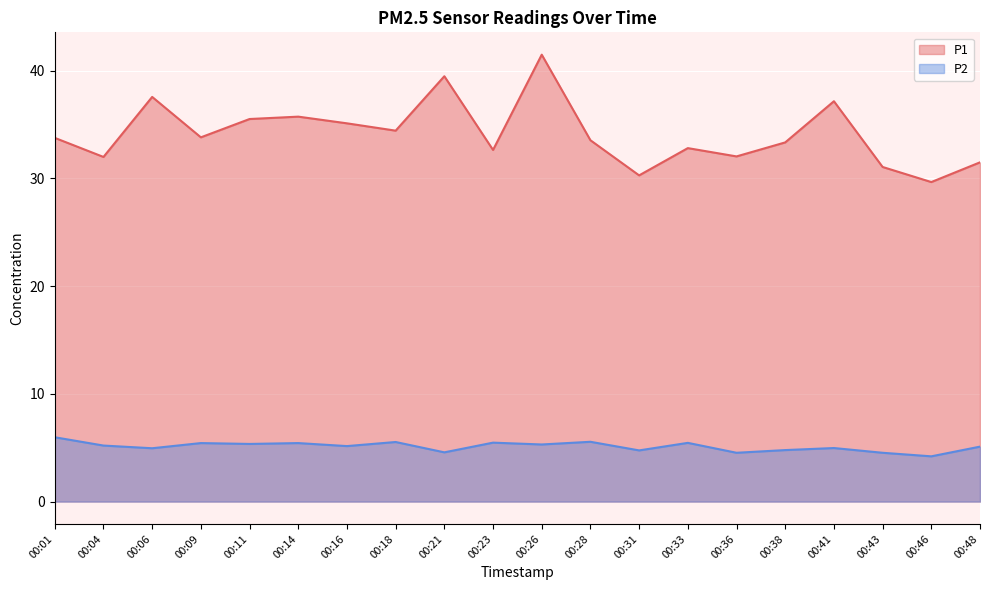

The P1 series shows 23.4 at 00:09. True or false?

False